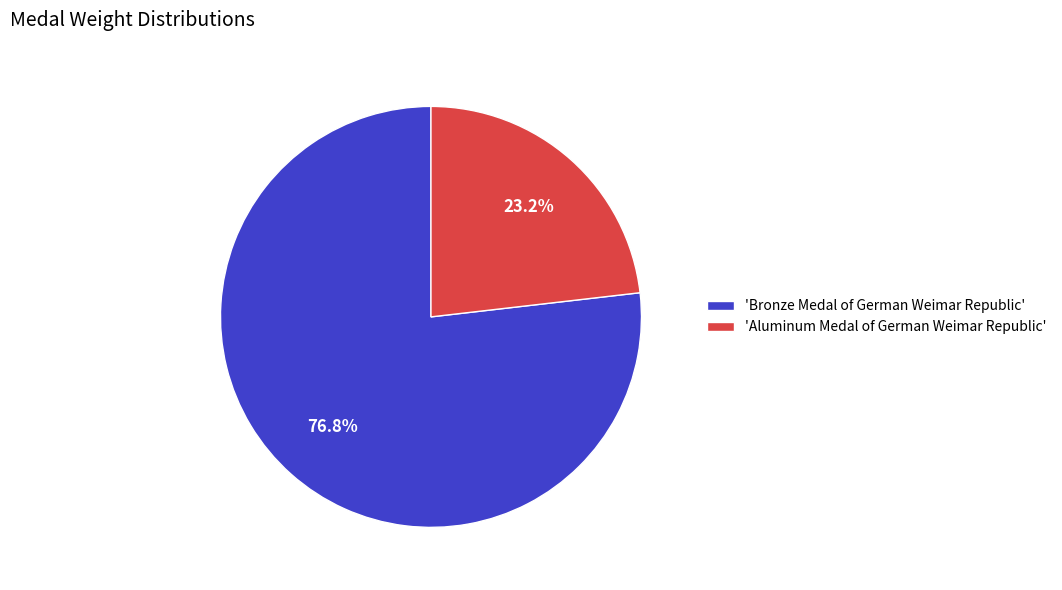

Which category has the smallest portion of the pie?

'Aluminum Medal of German Weimar Republic'